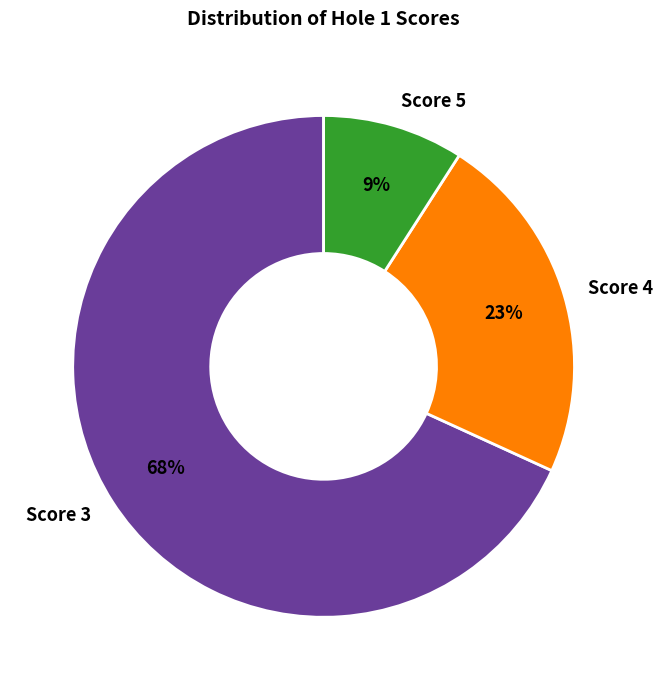

To the nearest percent, what is the difference between the largest and smallest slice percentages?

59%